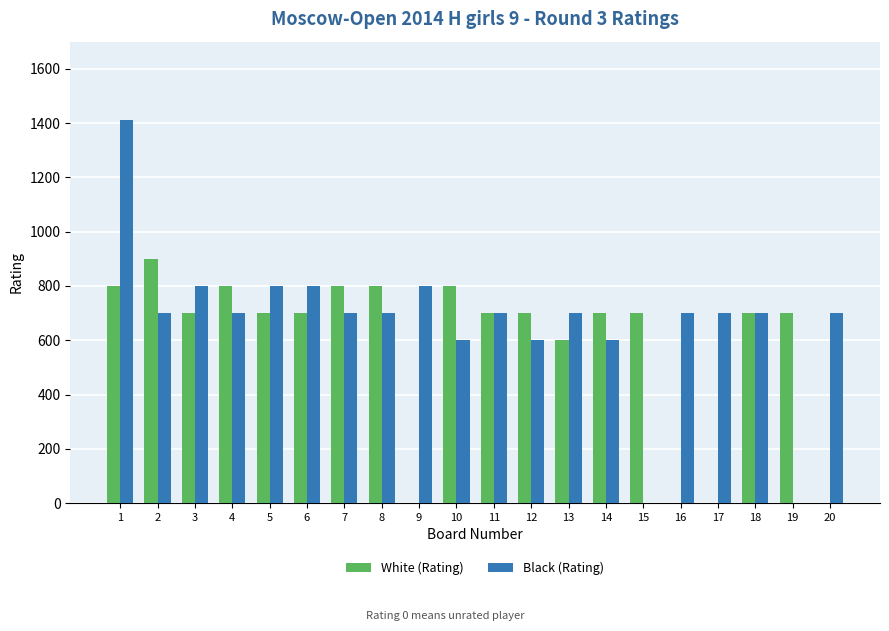

Reading right to left, extract all data points from this chart.

White (Rating): 20=0	19=700	18=700	17=0	16=0	15=700	14=700	13=600	12=700	11=700	10=800	9=0	8=800	7=800	6=700	5=700	4=800	3=700	2=900	1=800
Black (Rating): 20=700	19=0	18=700	17=700	16=700	15=0	14=600	13=700	12=600	11=700	10=600	9=800	8=700	7=700	6=800	5=800	4=700	3=800	2=700	1=1412